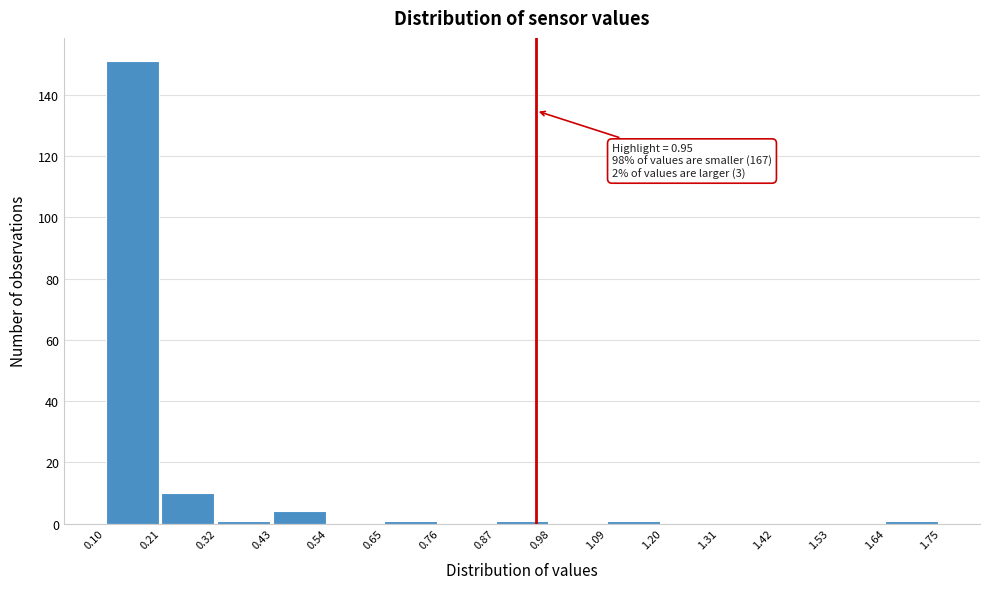

Which range on the x-axis has the tallest bar?

0.10 to 0.21